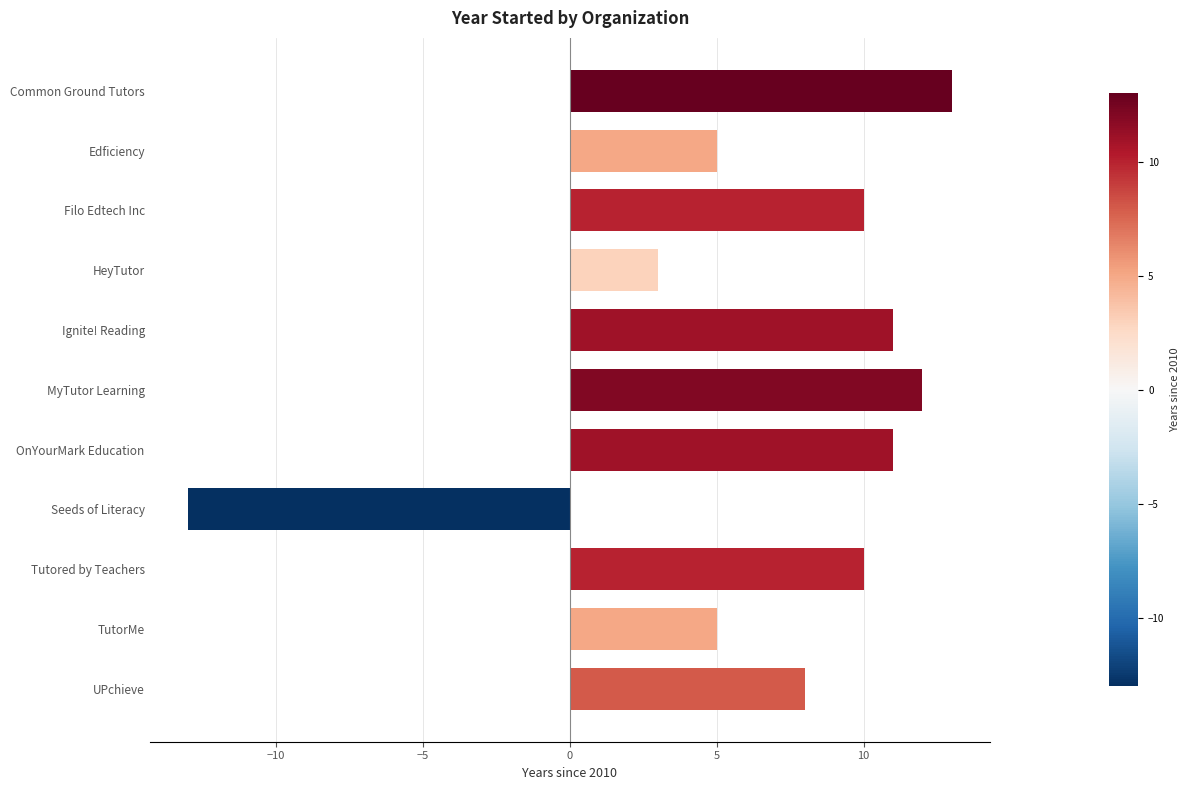

What is the difference between the maximum and second lowest values?

10